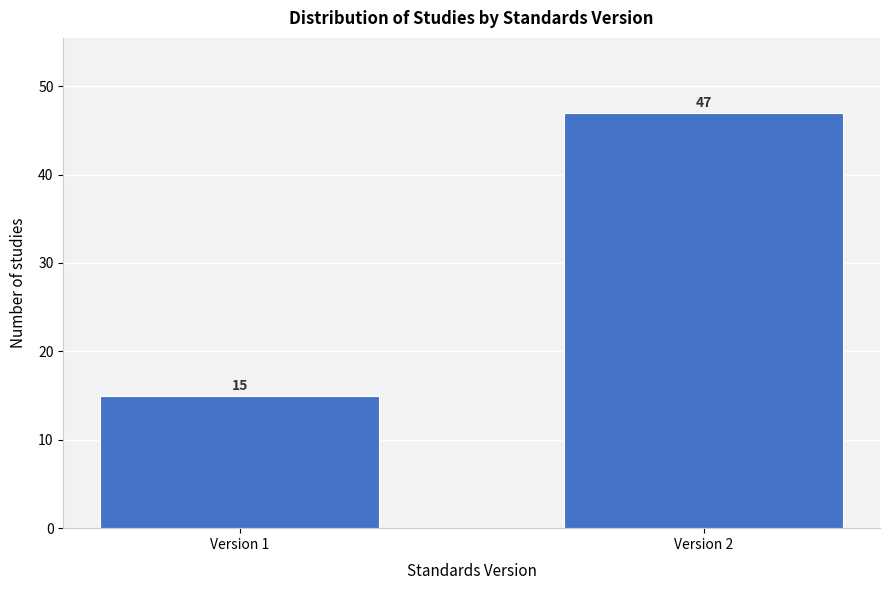

Reading left to right, extract all data points from this chart.

15	47